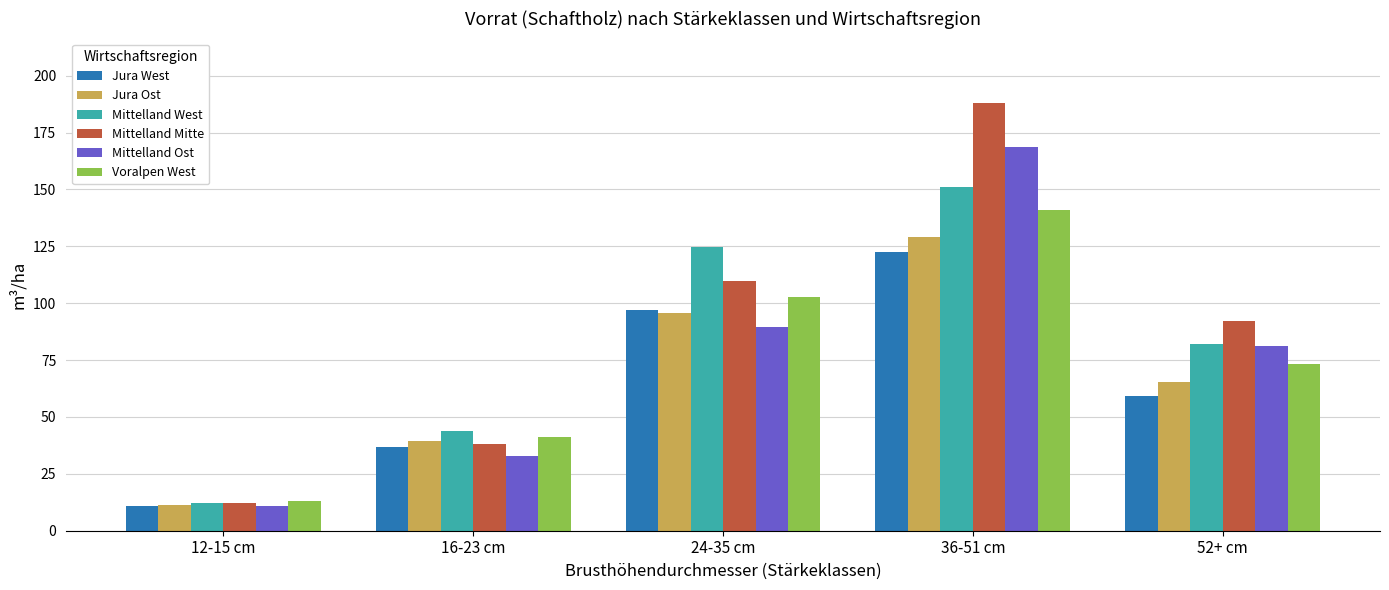

What is the lowest value of the Mittelland Ost series?

10.7